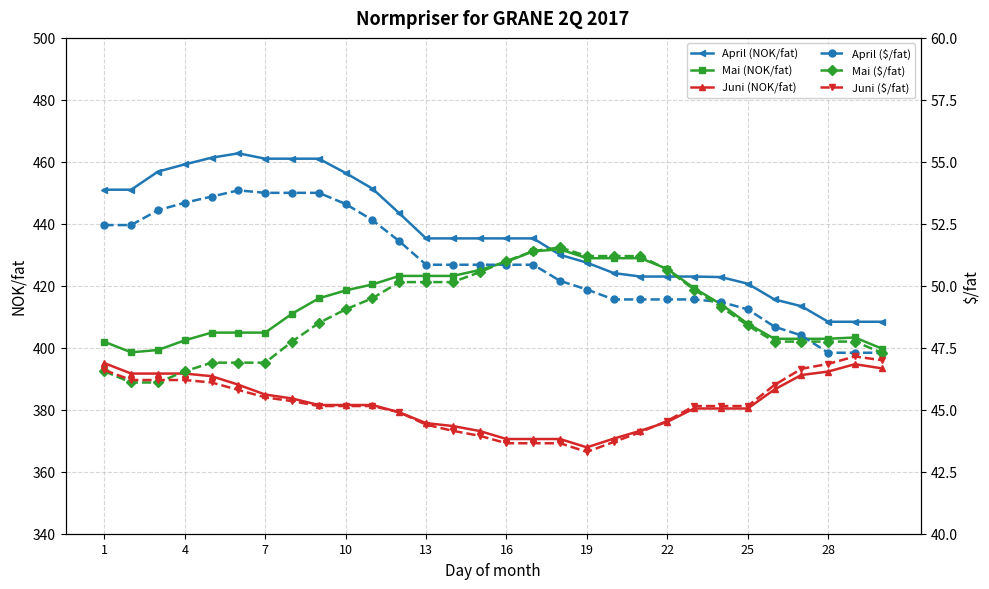

What is the average value of the Juni ($/fat) series?

45.2